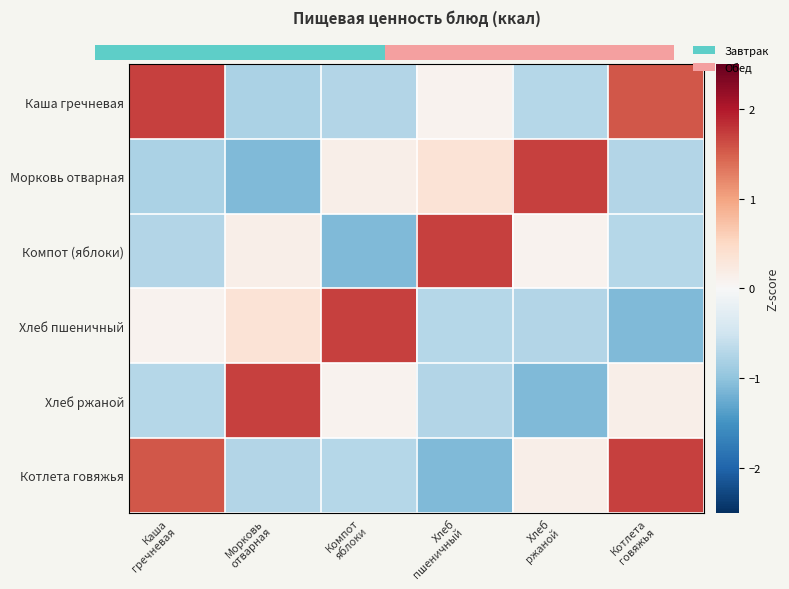

What is the maximum value shown in the chart?

1.7